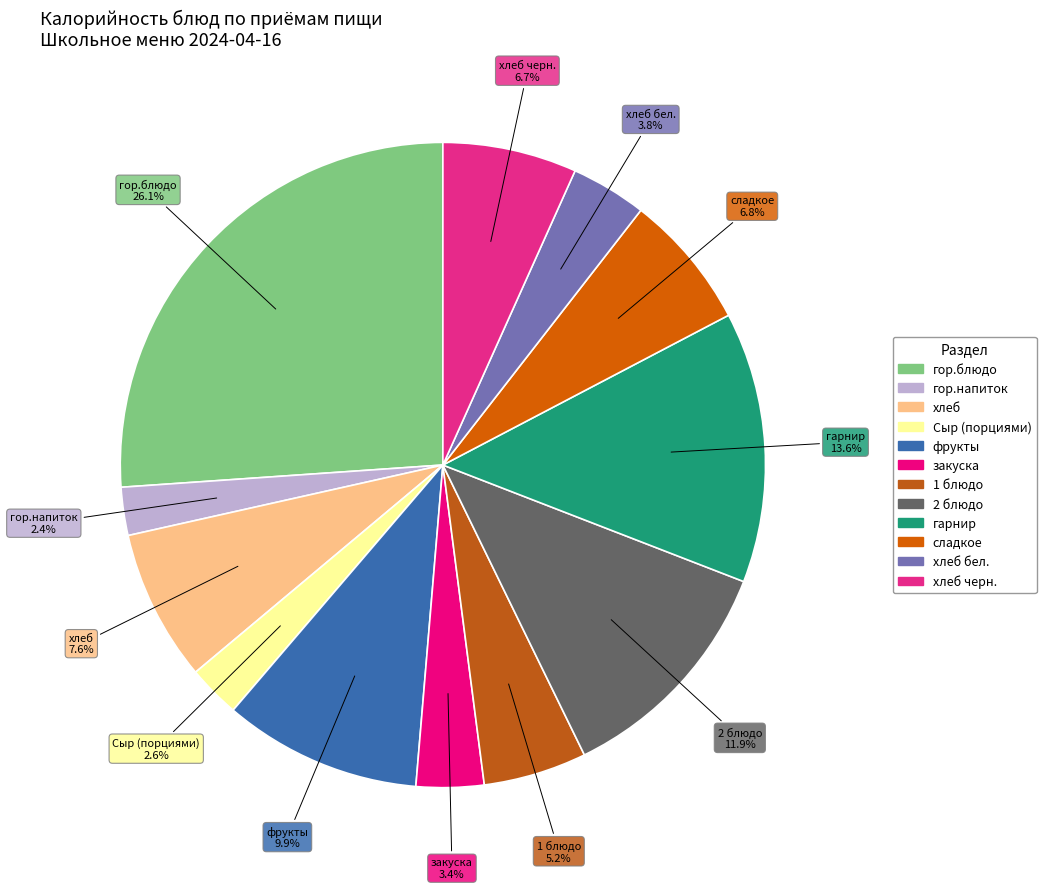

Count the number of slices in the pie.

12